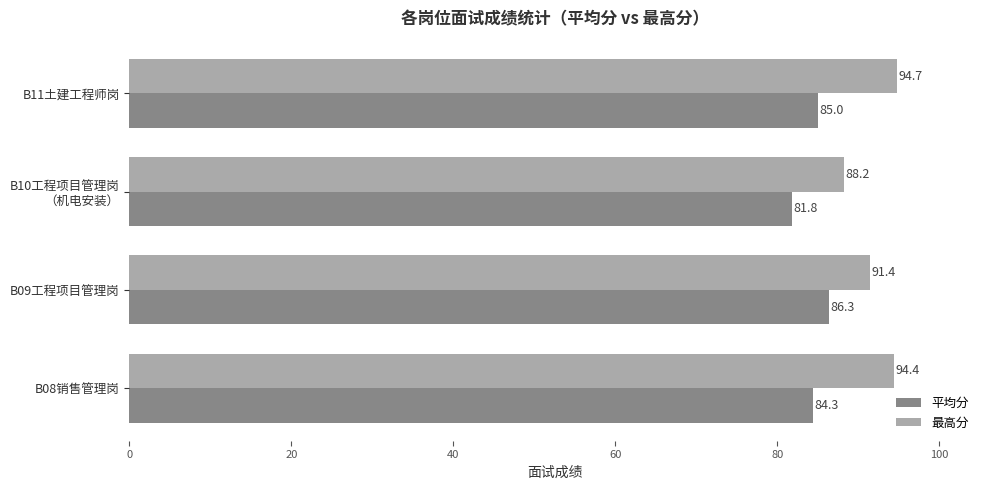

Which series has the widest spread of values?

最高分